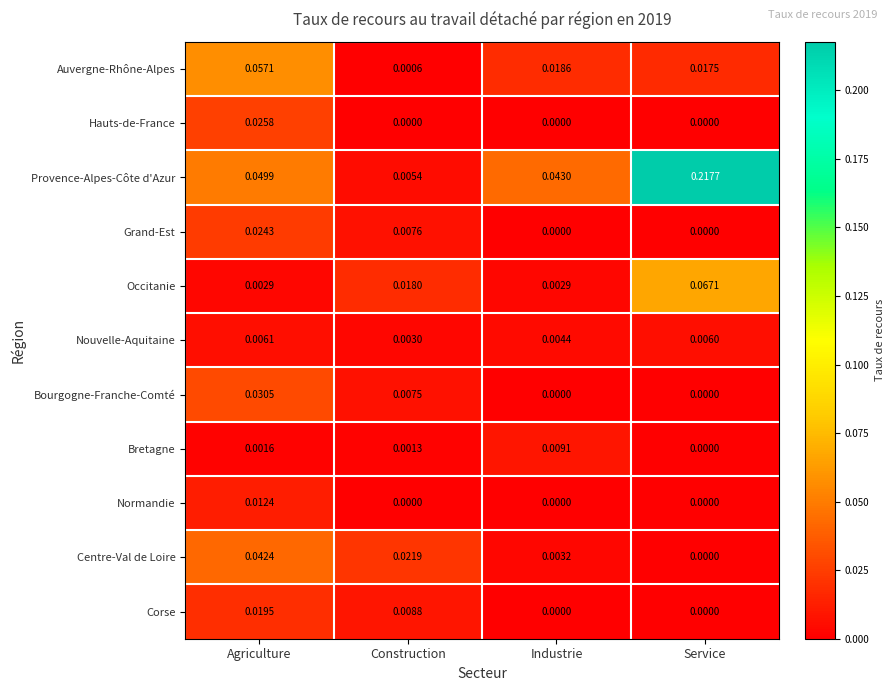

List the series in order of their peak value, lowest first.

Nouvelle-Aquitaine, Bretagne, Normandie, Corse, Grand-Est, Hauts-de-France, Bourgogne-Franche-Comté, Centre-Val de Loire, Auvergne-Rhône-Alpes, Occitanie, Provence-Alpes-Côte d'Azur